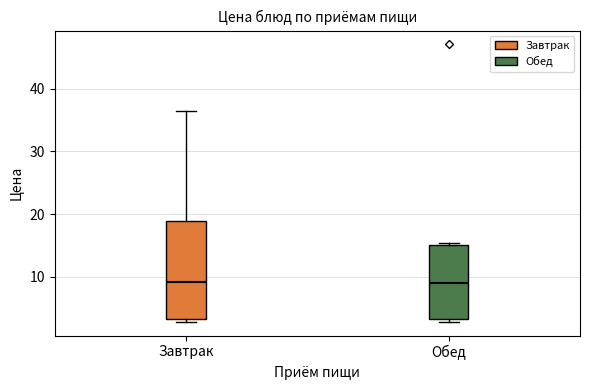

Comparing the boxes themselves (not the whiskers), which one is the tallest?

Завтрак